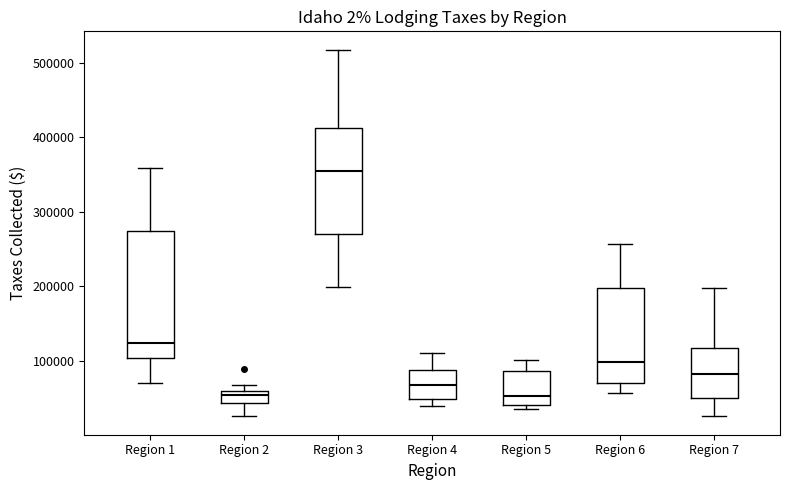

Which box has the highest median line?

Region 3